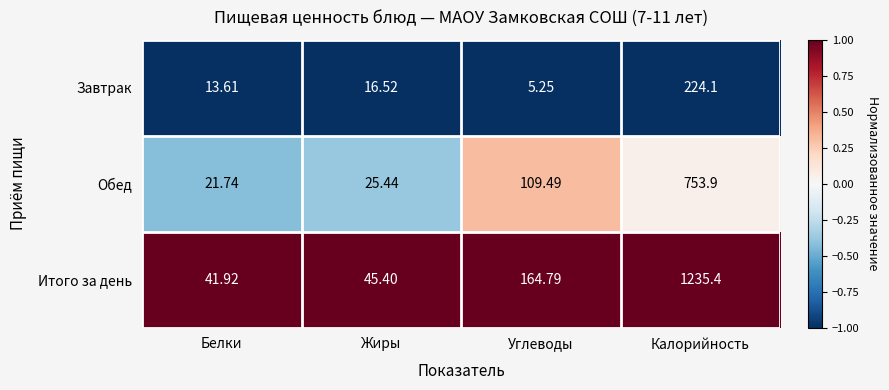

At which label is Завтрак closest to 114?

Жиры